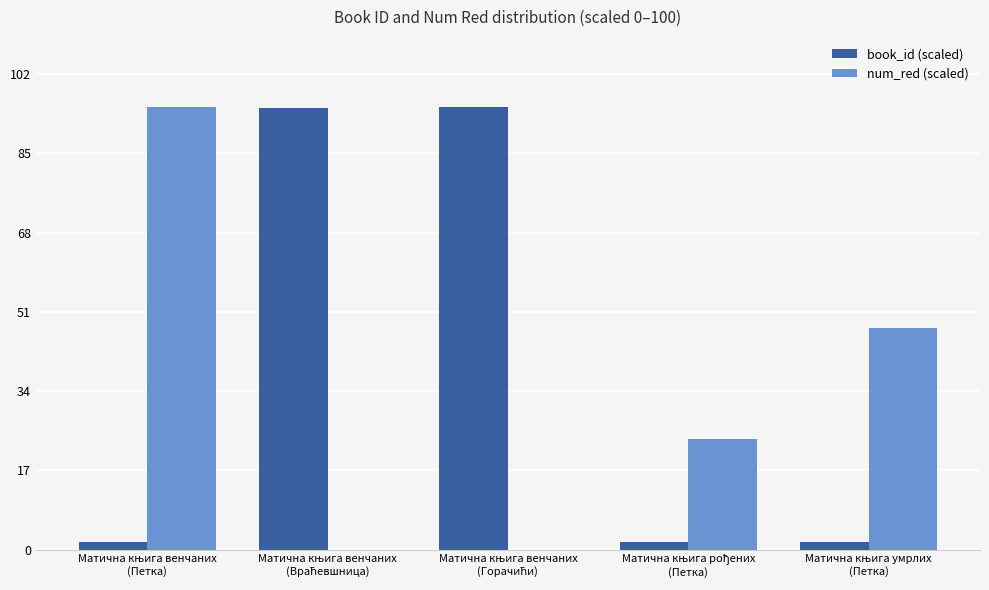

What is the greatest value displayed?

95.0